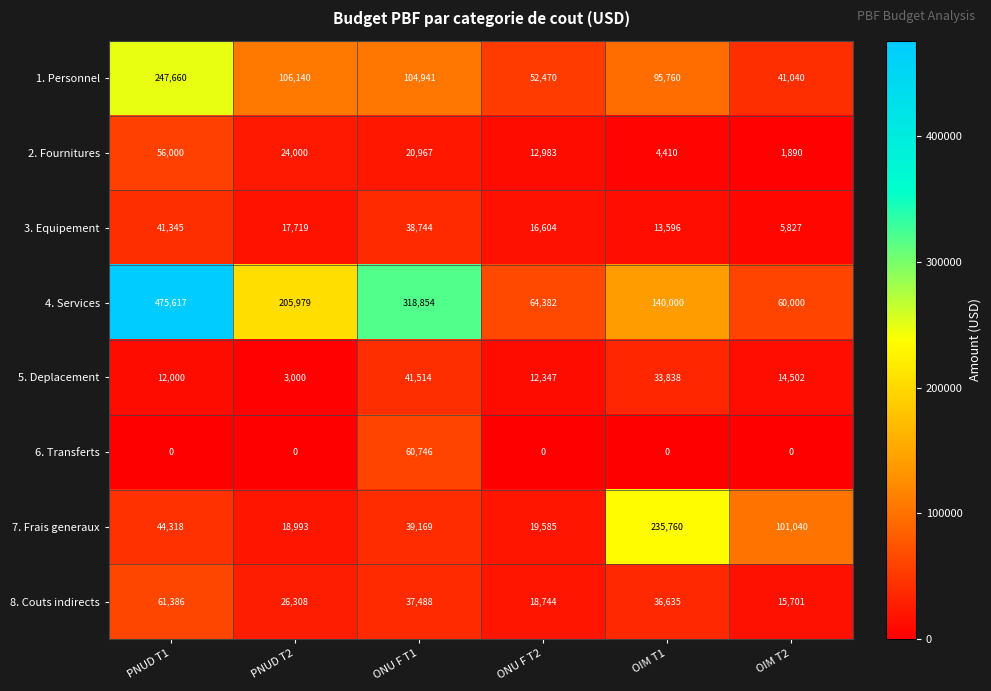

At which category is the sum across all series the highest?

PNUD T1